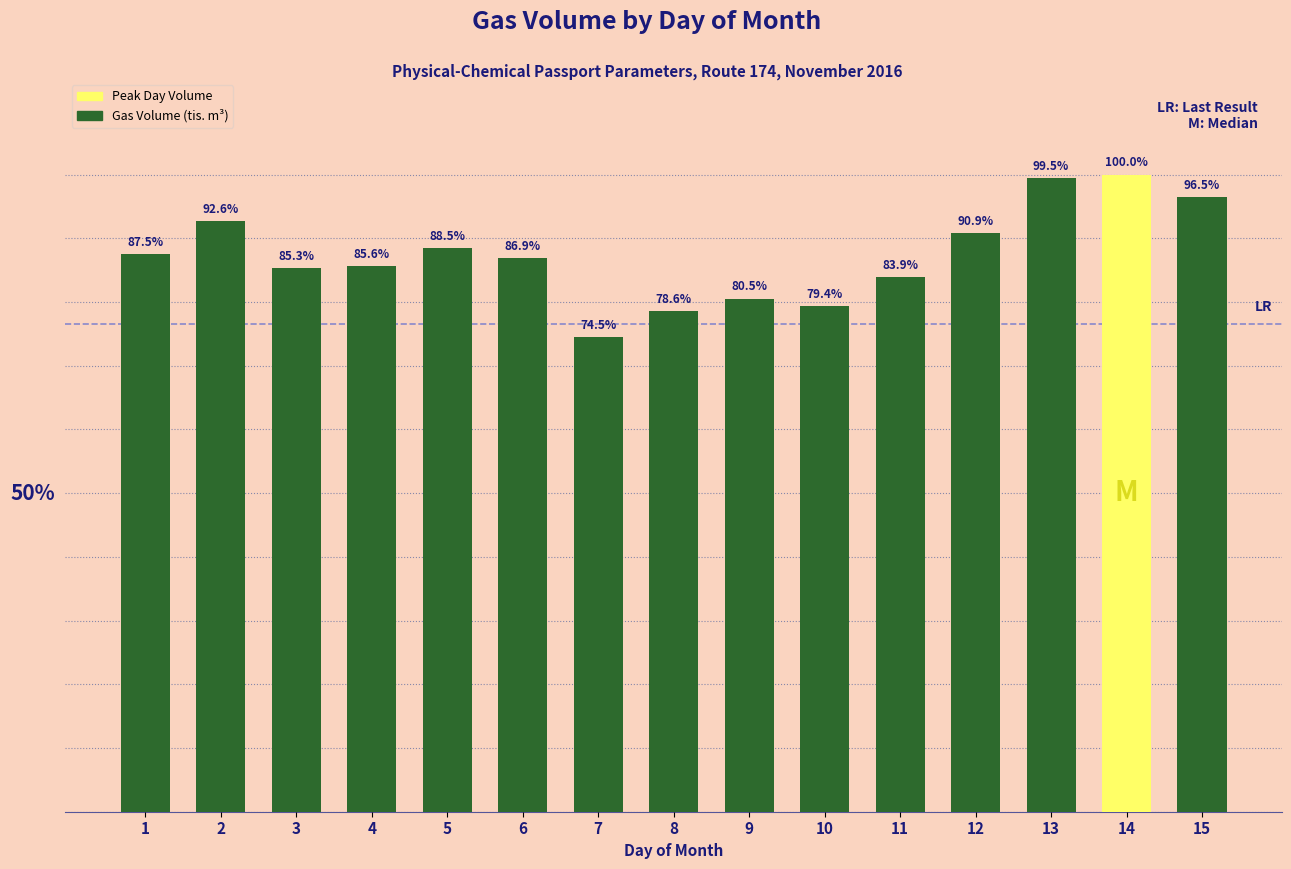

List the labels in order of value, largest first.

14, 13, 15, 2, 12, 5, 1, 6, 4, 3, 11, 9, 10, 8, 7